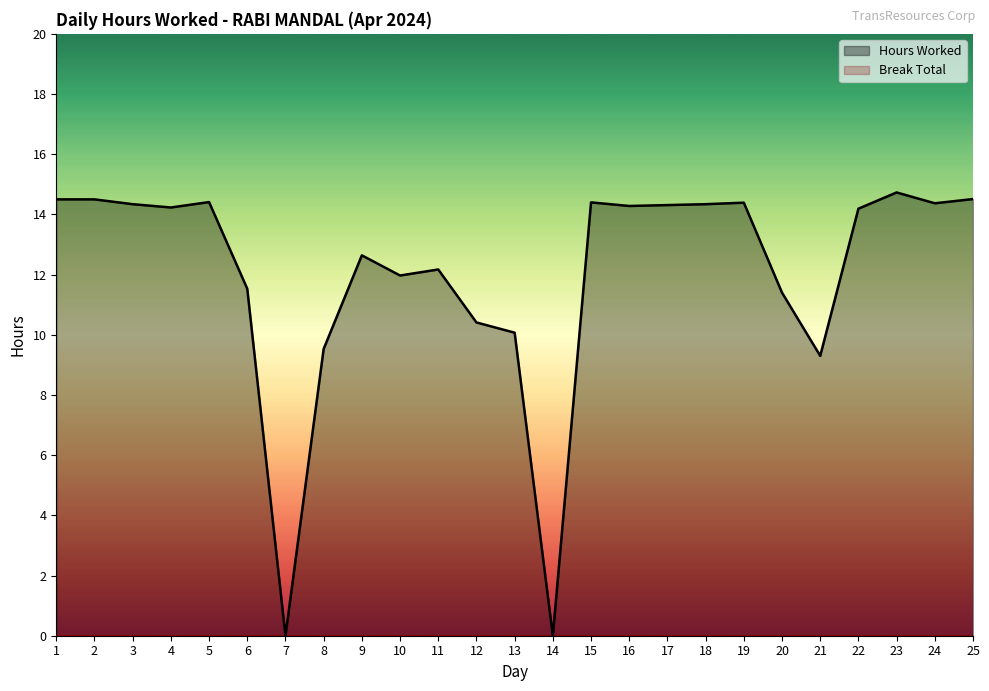

The value at 21 is 9.3. True or false?

True